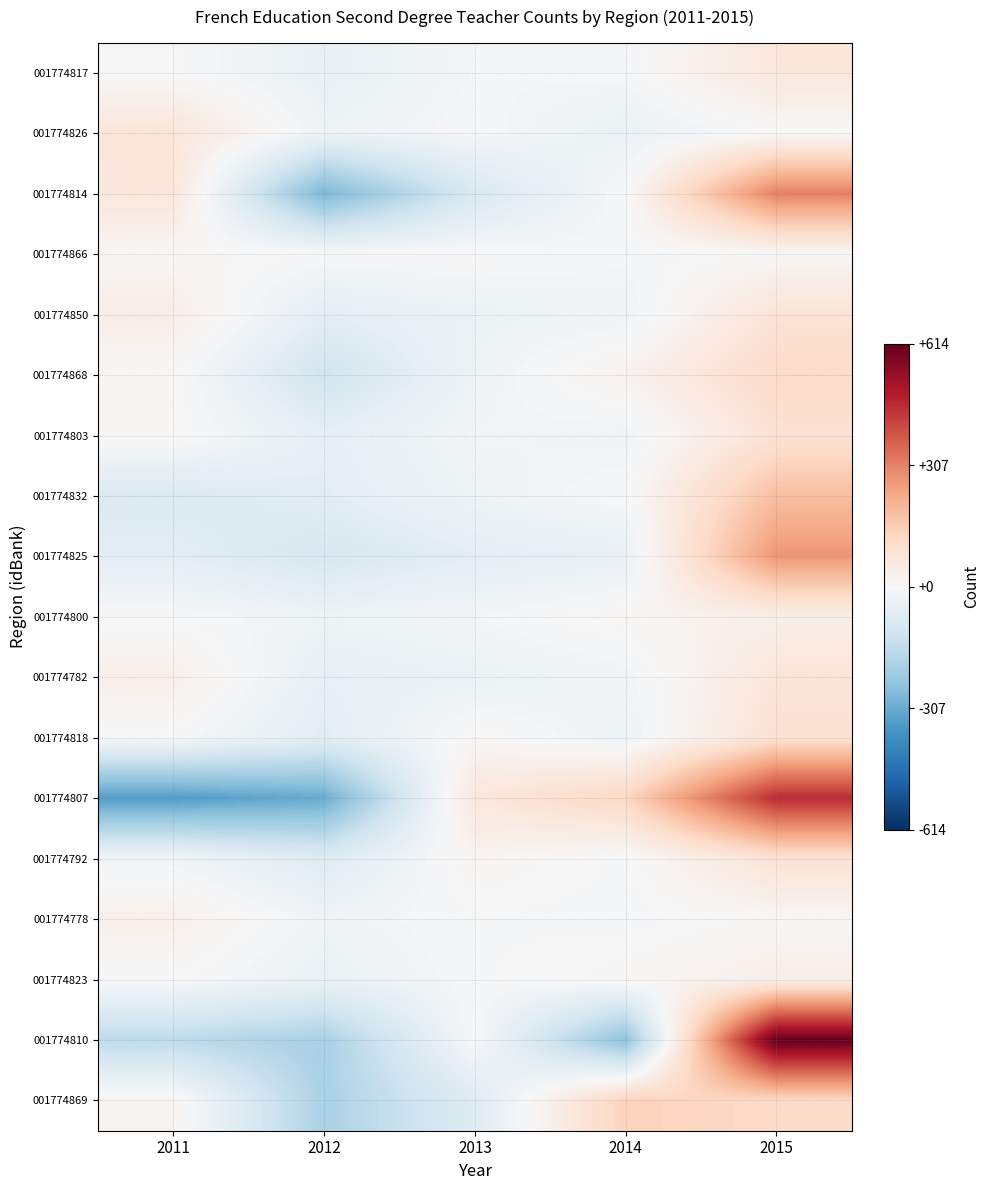

Which series has the widest spread of values?

001774810